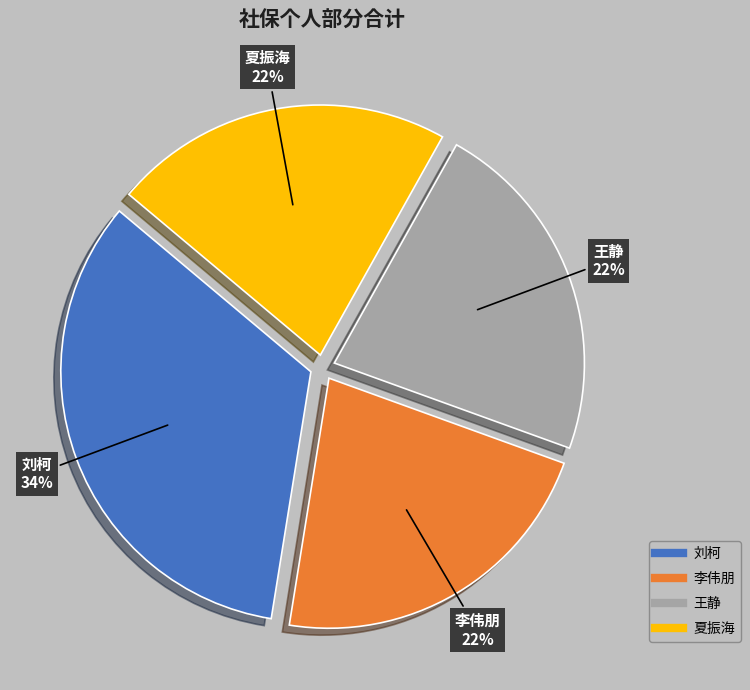

Is there a majority slice in this chart?

No